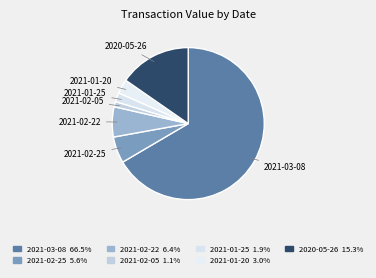

What is the change in value from 2021-02-05 to 2021-01-20?

+1595947